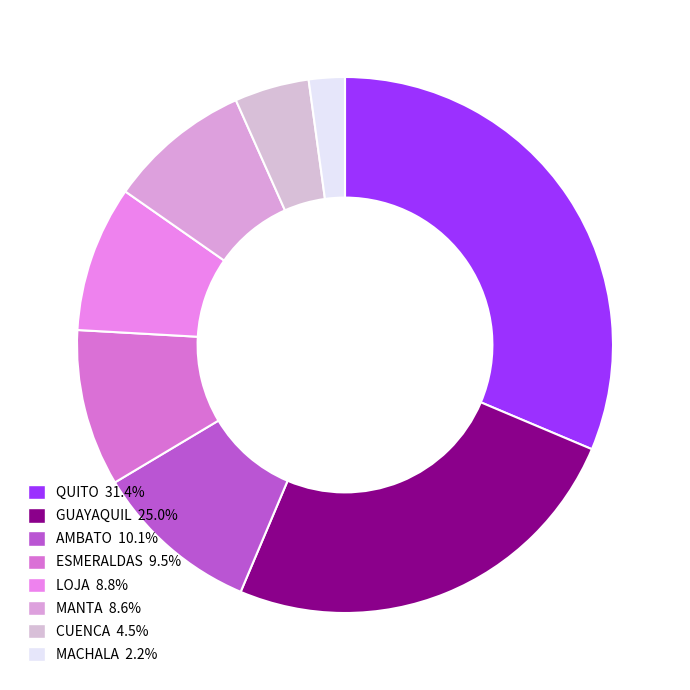

Which slice is the smallest?

MACHALA